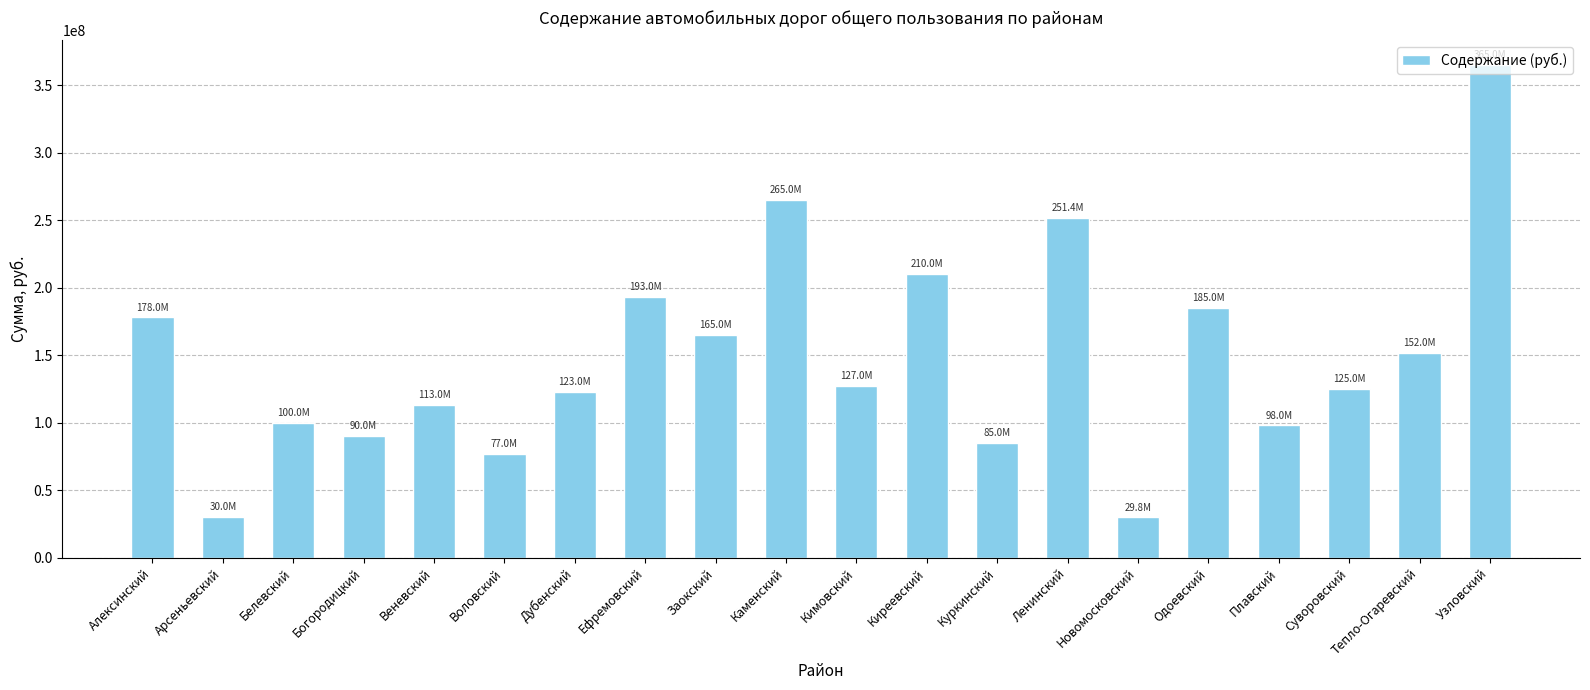

At which label is the value closest to 197423242?

Ефремовский